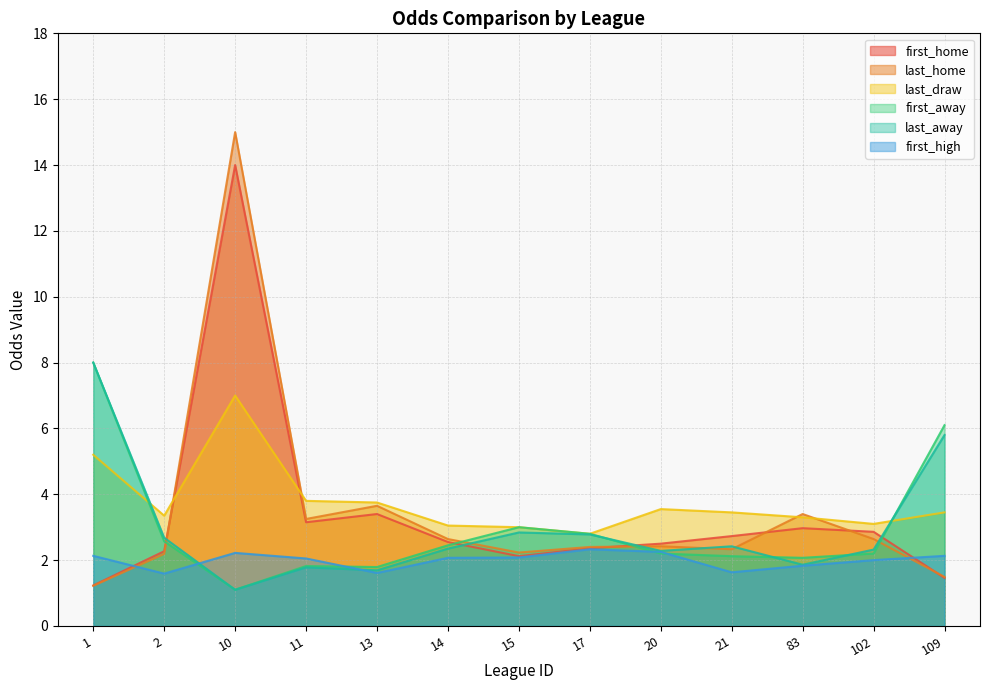

At which category does first_home reach its first local valley?

11